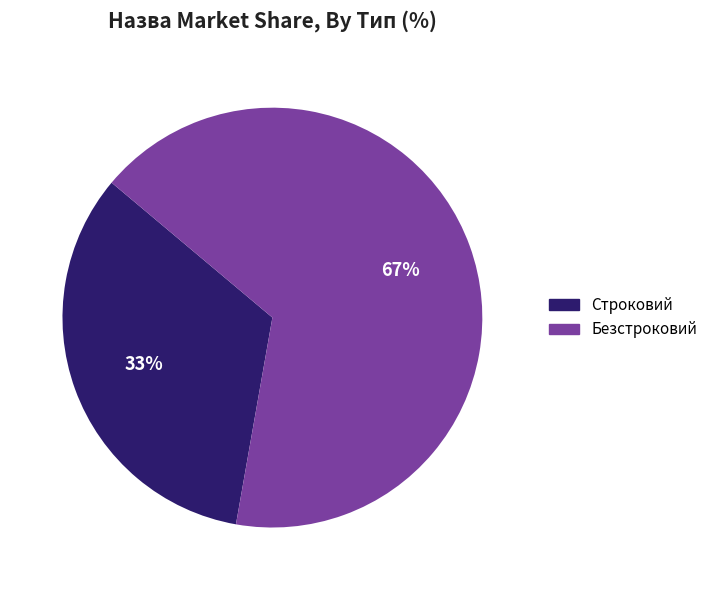

Does Строковий account for over 50% of the chart?

No